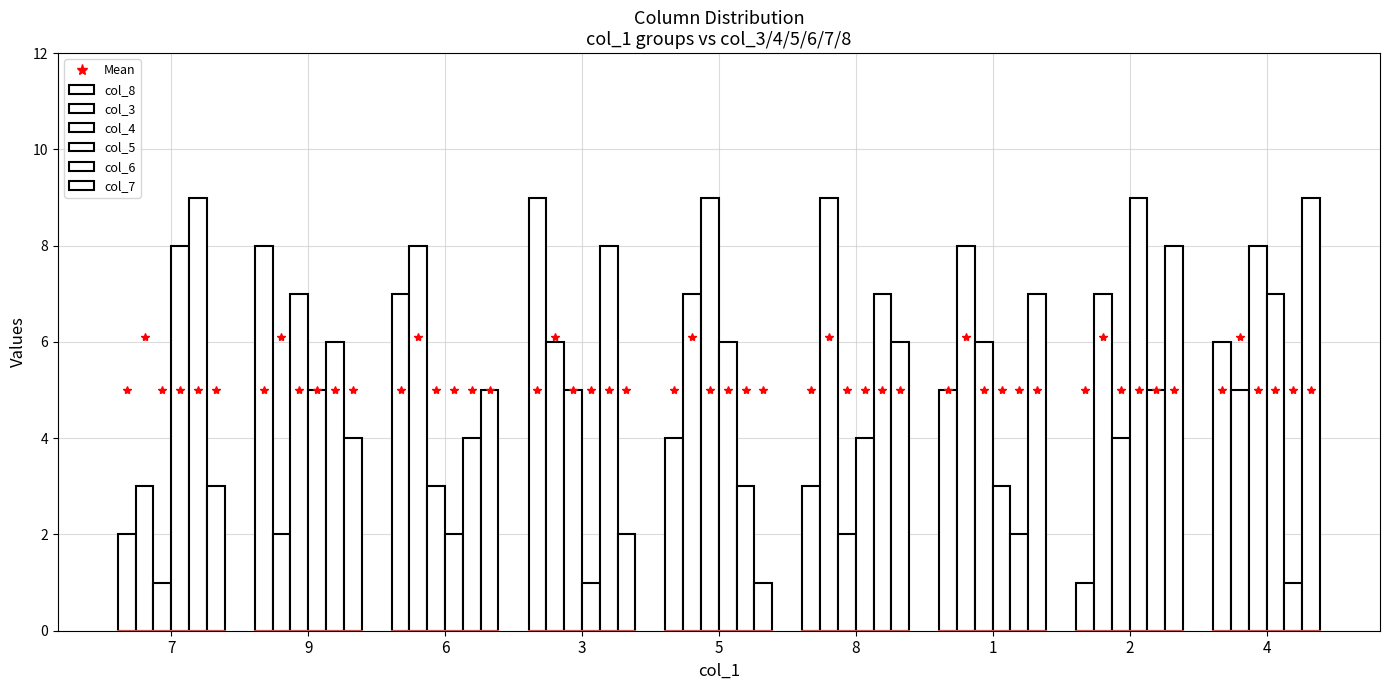

Are the bars horizontal?

No